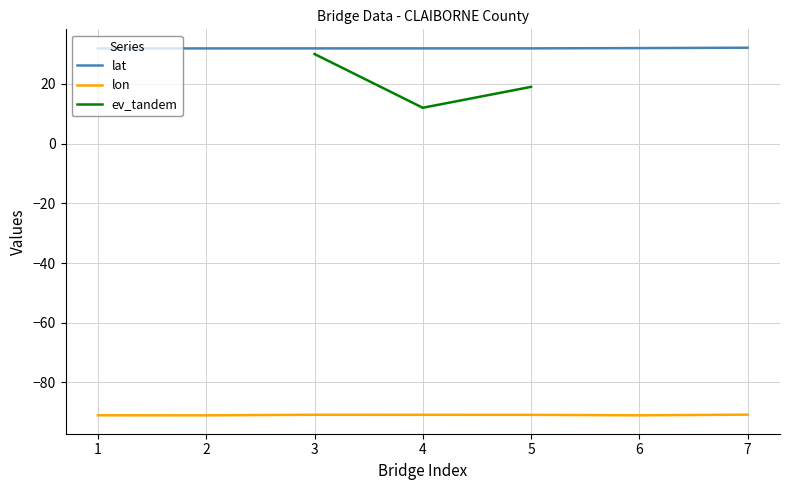

Is the value of lat at 4 greater than the value of lon at 1?

Yes